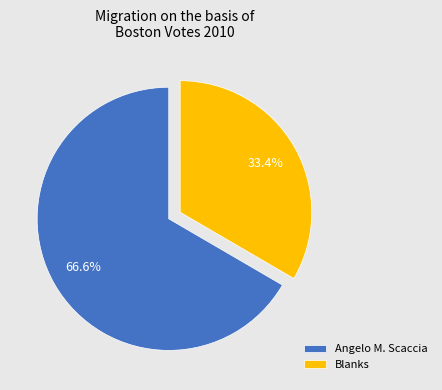

Is there a majority slice in this chart?

Yes